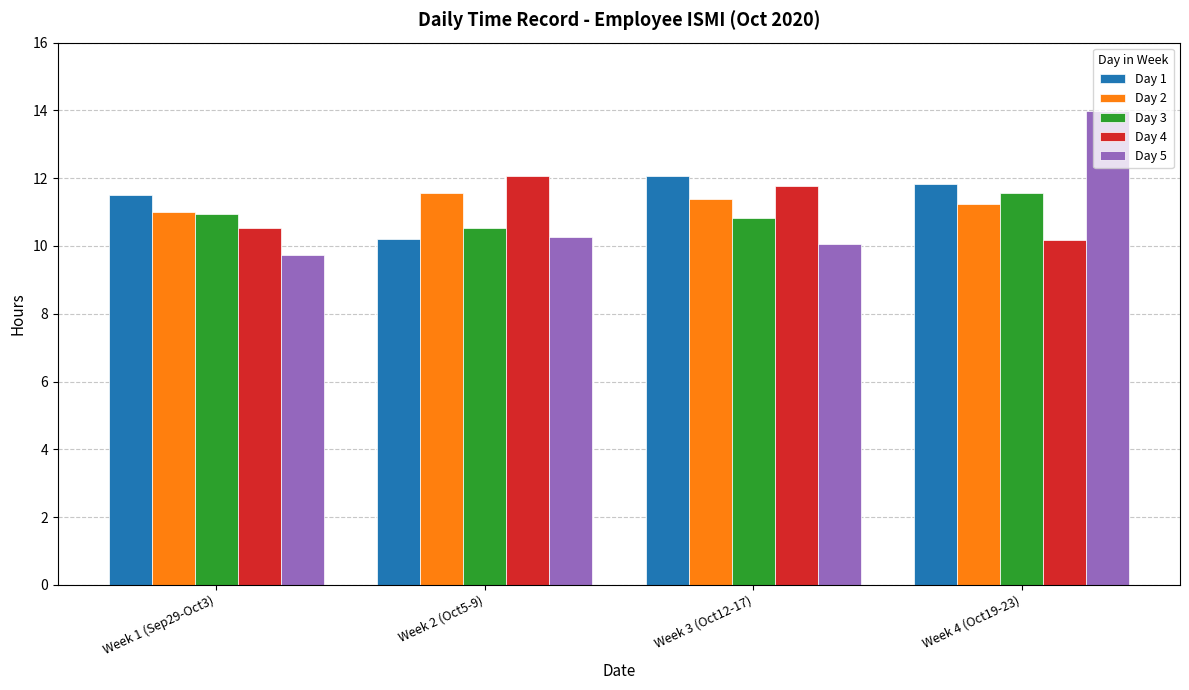

True or false: Day 5 has a value of 10.1 at Week 3 (Oct12-17).

True